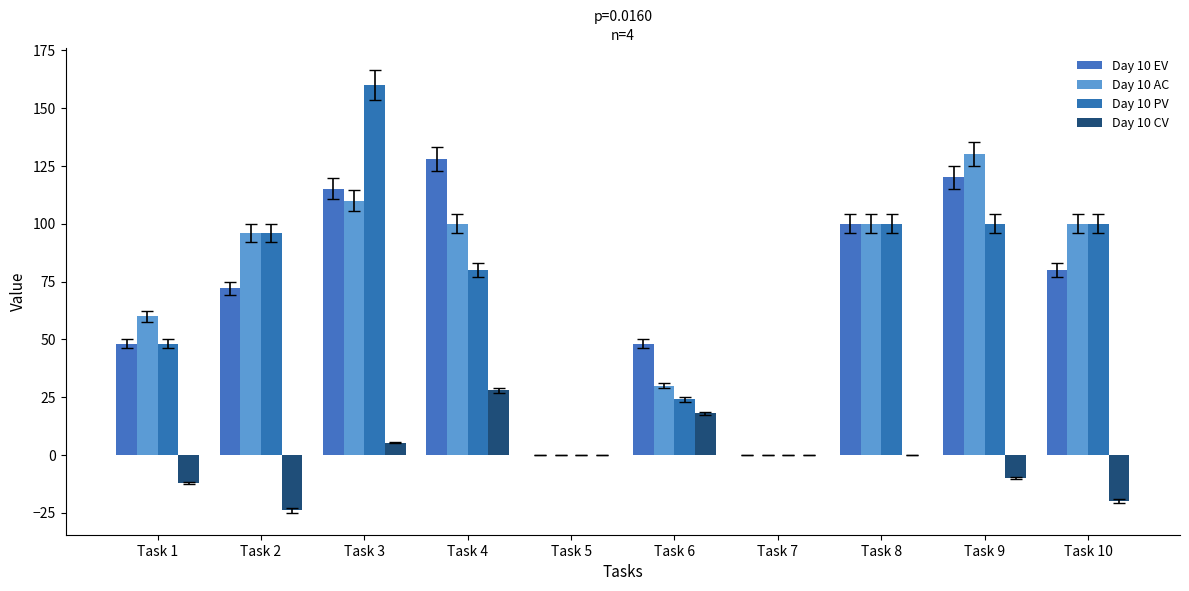

The value of Day 10 EV at Task 3 is 115.2. True or false?

True